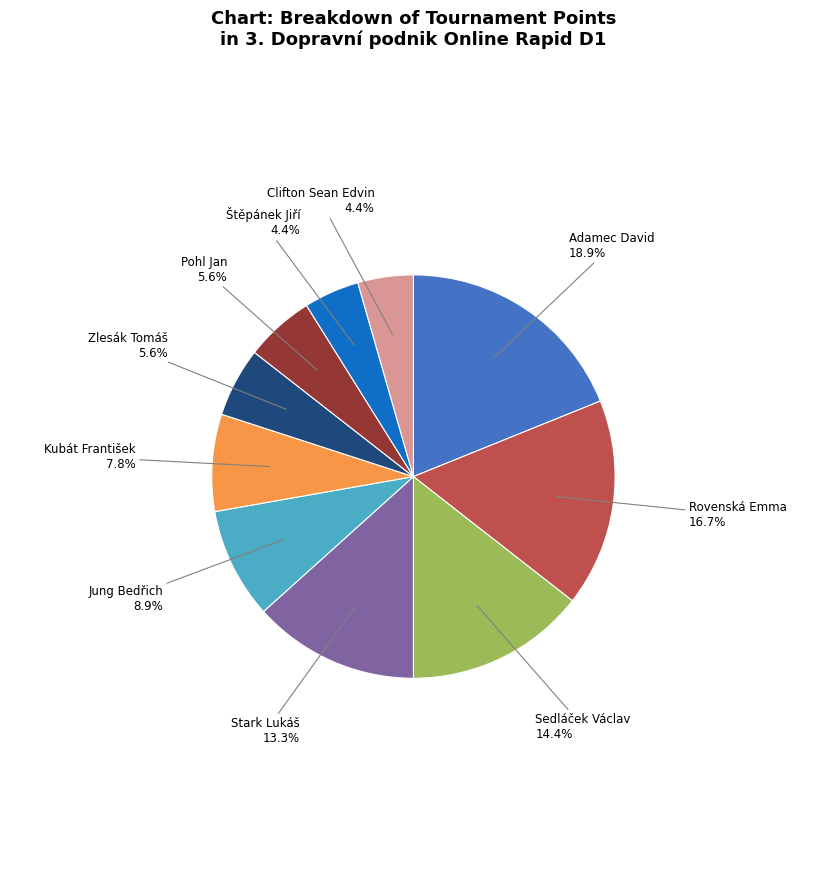

To the nearest percent, what is the combined percentage of Rovenská Emma and Clifton Sean Edvin?

21%